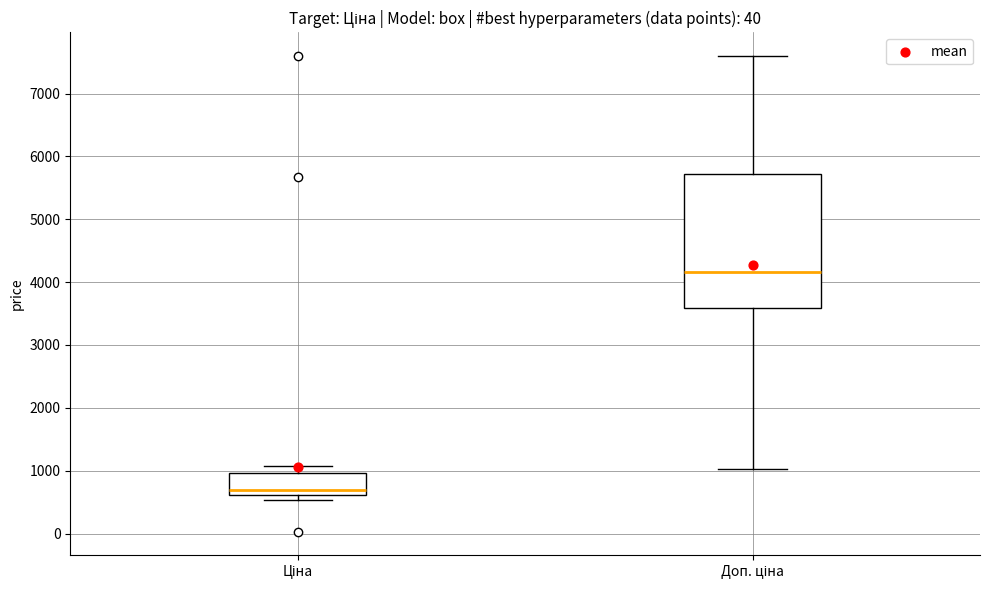

Reading left to right, transcribe this box plot: for each box, give where its median line is, the range the box spans, and where its two whiskers end, as read against the y-axis. The values are not printed on the chart, so give them approximately, as read against the axis.

Ціна: median 700, box 600 to 1000, whiskers 500 to 1100
Доп. ціна: median 4200, box 3600 to 5700, whiskers 1000 to 7600